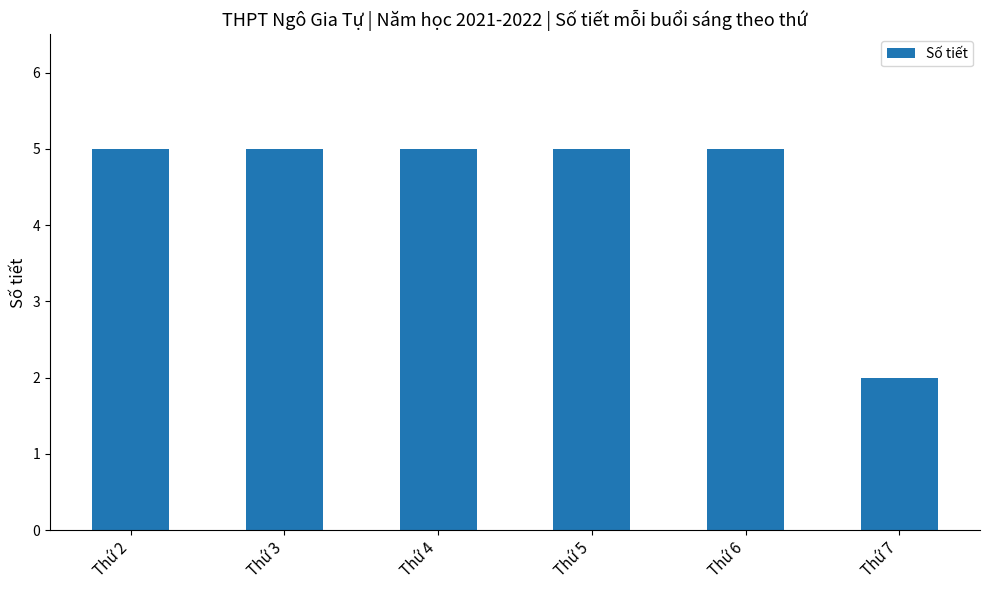

Reading left to right, extract all data points from this chart.

Thứ 2=5	Thứ 3=5	Thứ 4=5	Thứ 5=5	Thứ 6=5	Thứ 7=2